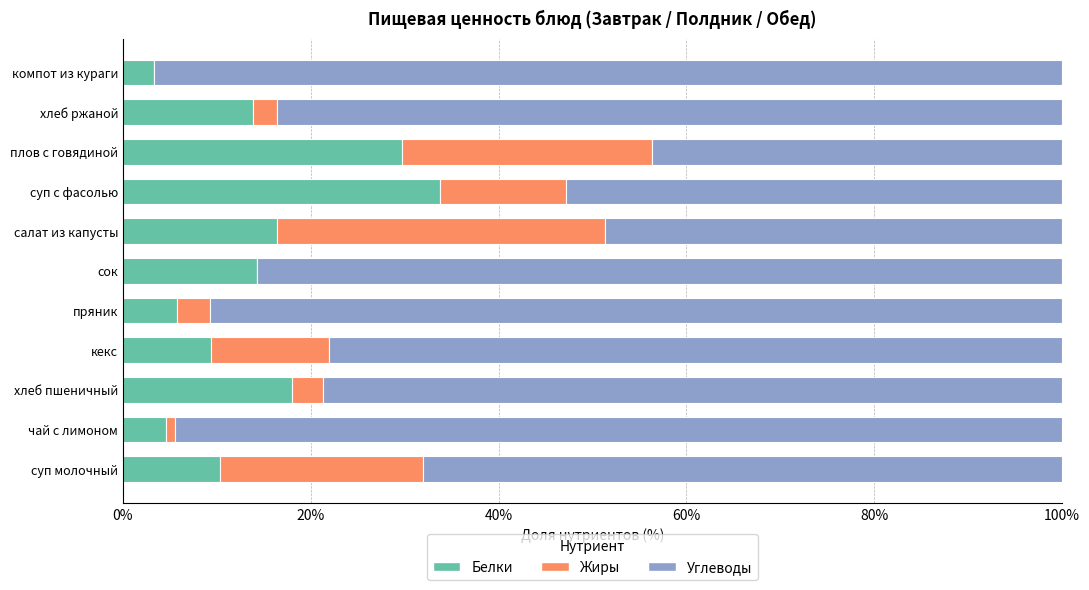

Which category has the highest value in the Белки series?

суп с фасолью